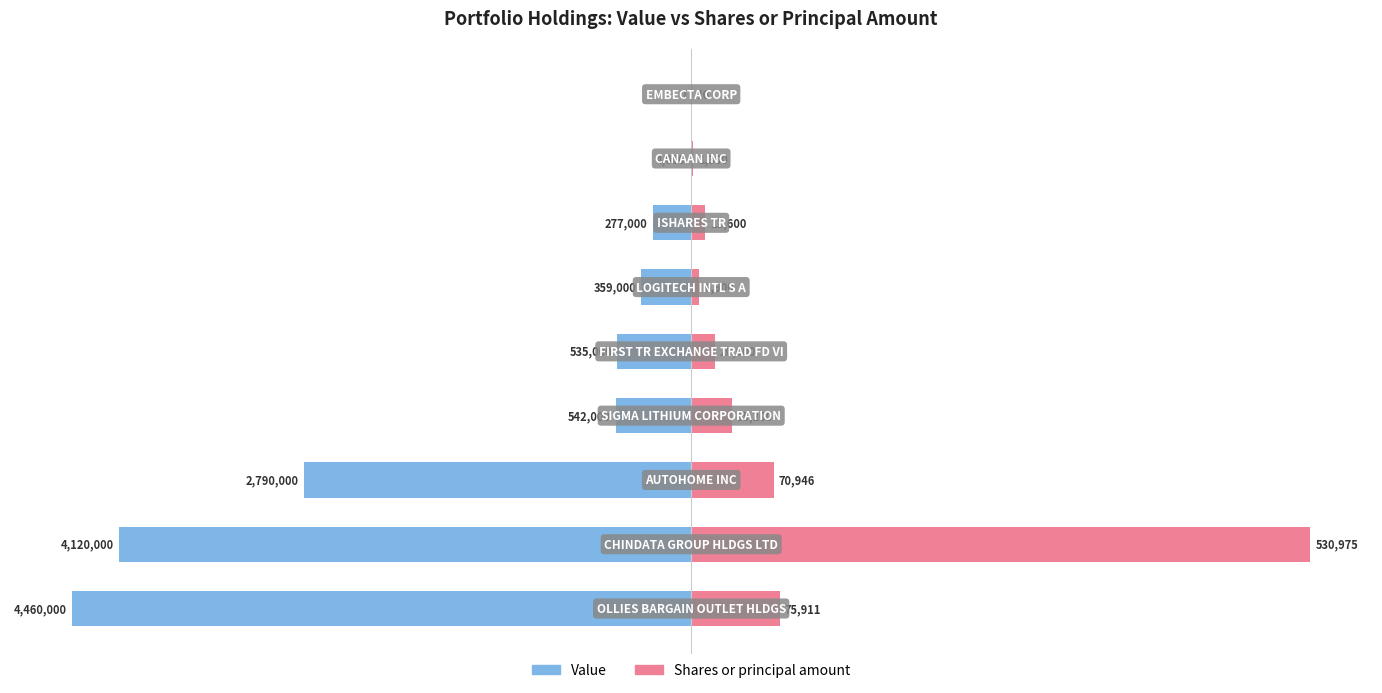

How many bars are there in total?

18